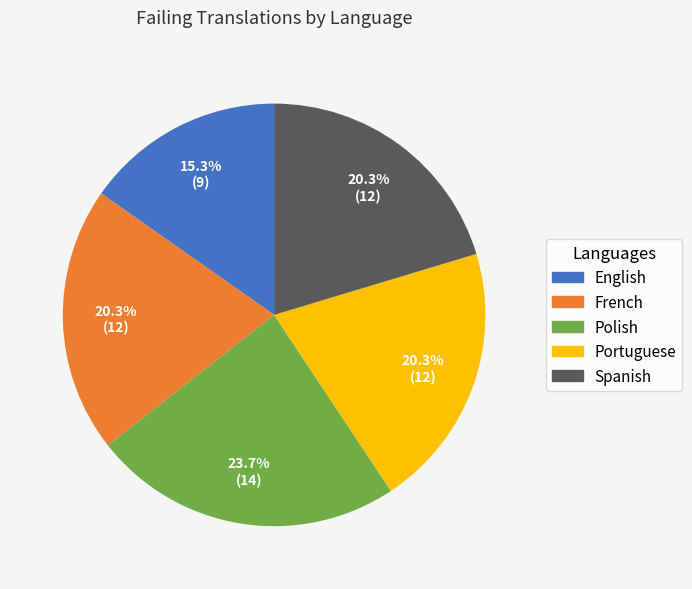

Which category has the smallest portion of the pie?

English